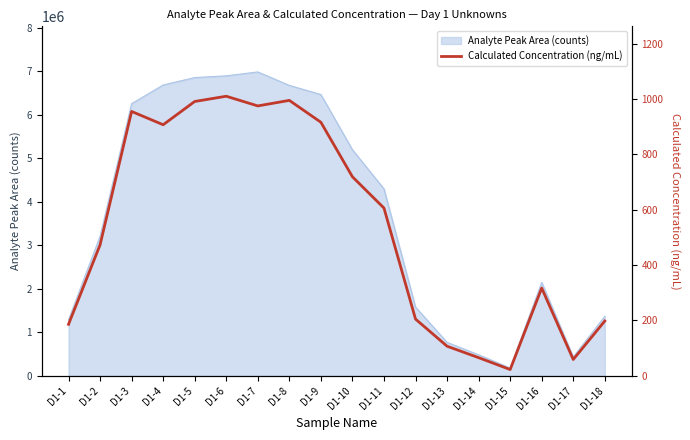

Does the chart have visible grid lines?

No